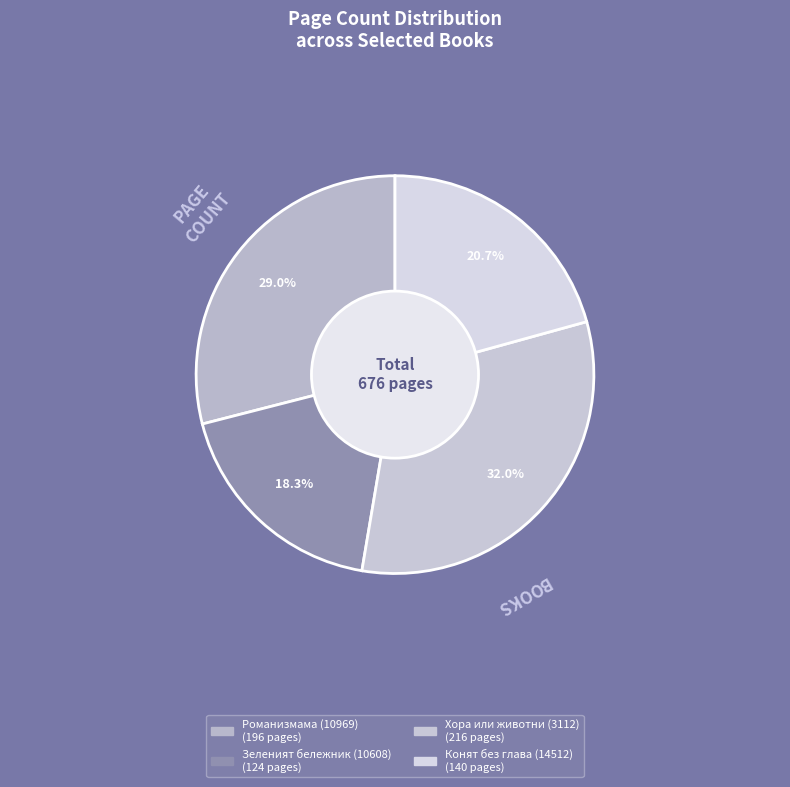

Is there any slice that represents more than half of the pie?

No